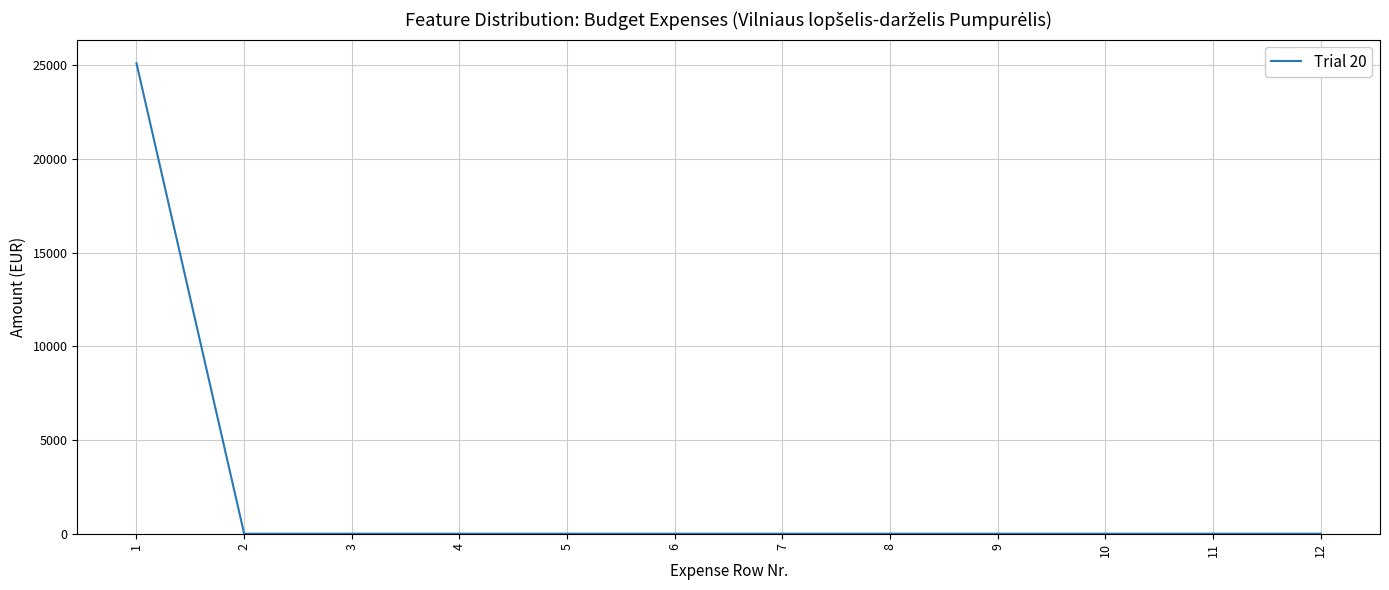

Is it true that the value at 7 is -11697?

False